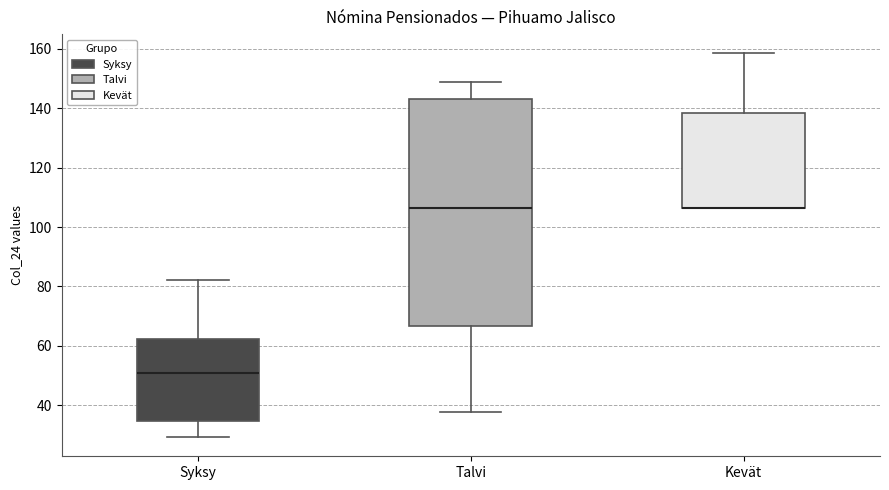

Reading left to right, transcribe this box plot: for each box, give where its median line is, the range the box spans, and where its two whiskers end, as read against the y-axis. The values are not printed on the chart, so give them approximately, as read against the axis.

Syksy: median 50, box 34 to 62, whiskers 30 to 82
Talvi: median 106, box 66 to 144, whiskers 38 to 148
Kevät: median 106 (drawn on the box's lower edge), box 106 to 138, whiskers 106 to 158